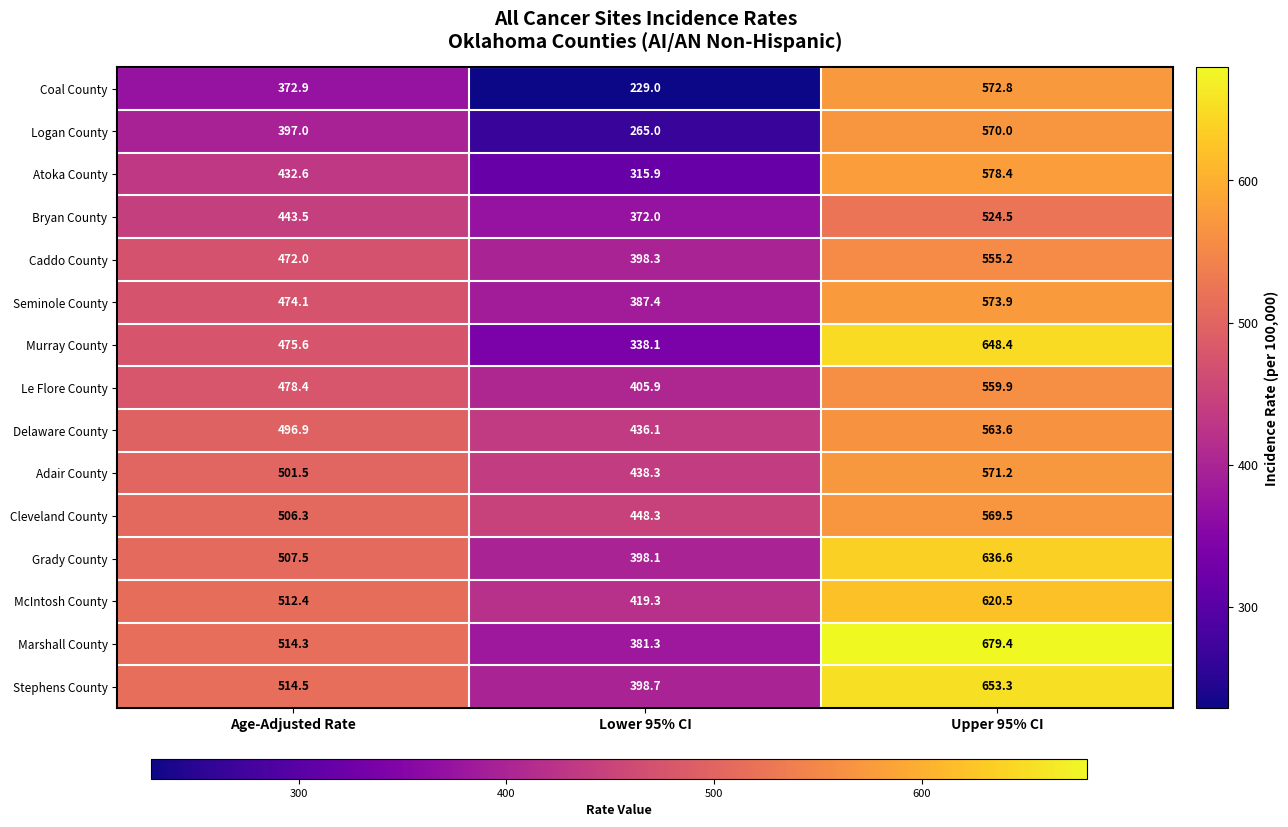

At Age-Adjusted Rate, list the series in order from smallest to largest.

Coal County, Logan County, Atoka County, Bryan County, Caddo County, Seminole County, Murray County, Le Flore County, Delaware County, Adair County, Cleveland County, Grady County, McIntosh County, Marshall County, Stephens County